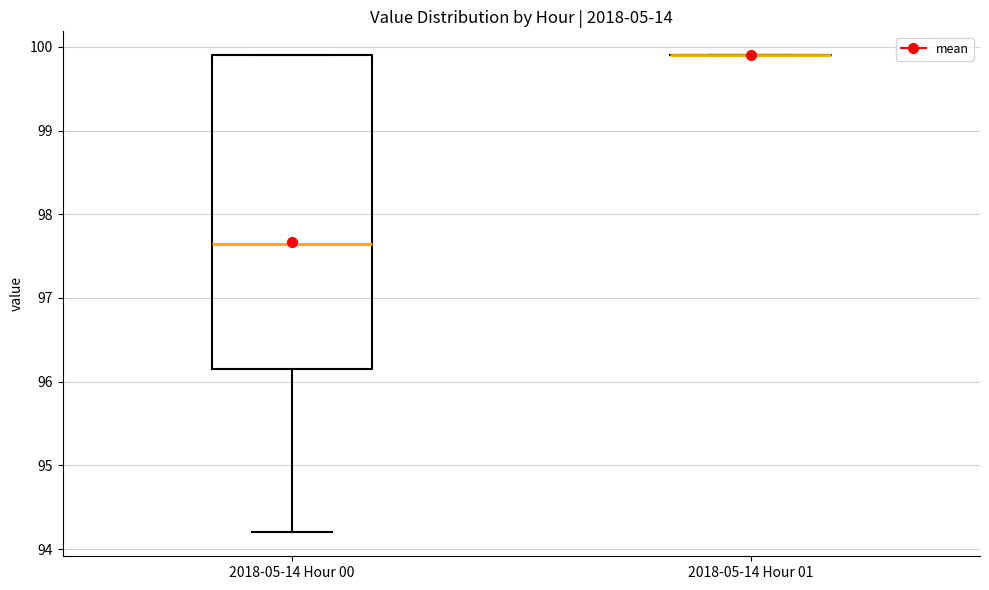

Reading left to right, read every box against the y-axis: the position of its median line, the range the box covers, and the ends of its whiskers. The values are not printed on the chart, so give them approximately, as read against the axis.

2018-05-14 Hour 00: median 97.7, box 96.2 to 99.9, whiskers 94.2 to 99.9
2018-05-14 Hour 01: box collapsed to a line at 99.9, whiskers 99.9 to 99.9